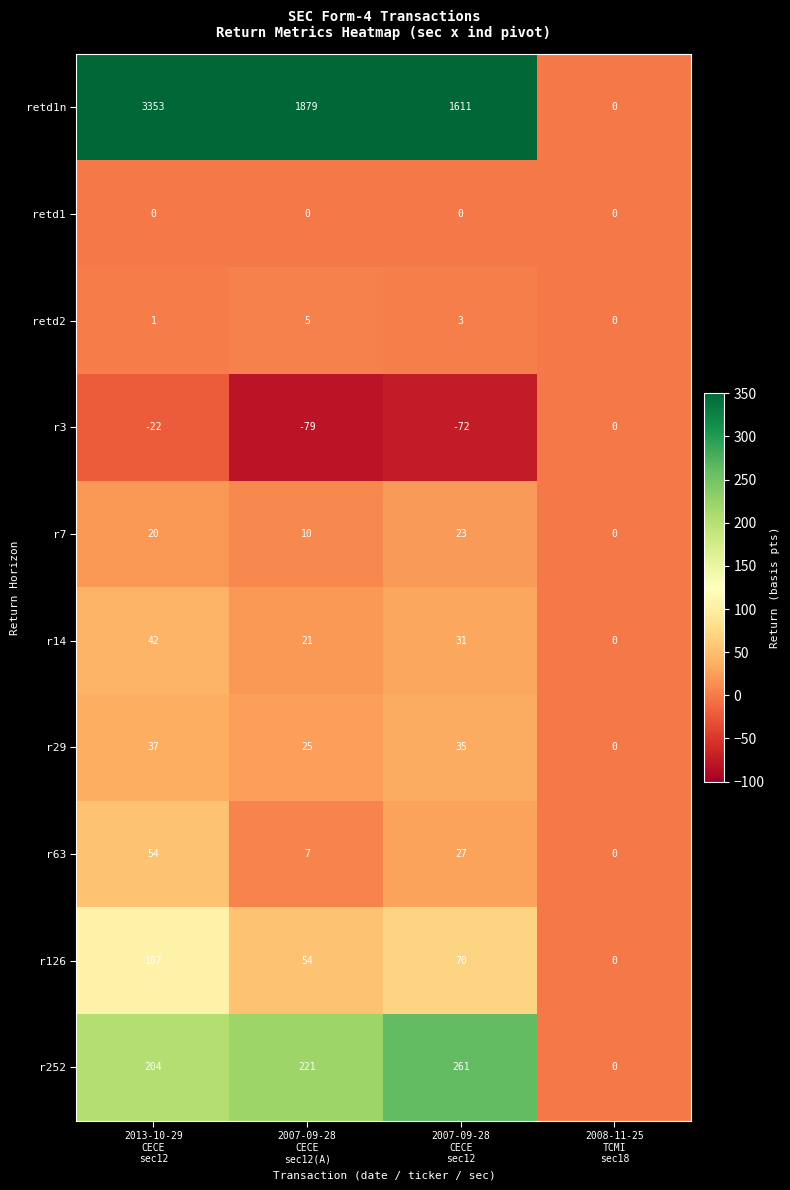

At how many categories does at least one series exceed 1193?

3